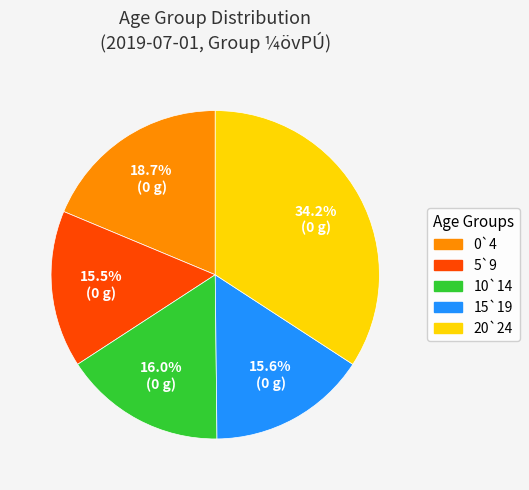

Approximately how many times larger is the value at 5`9 compared to 15`19?

1.0